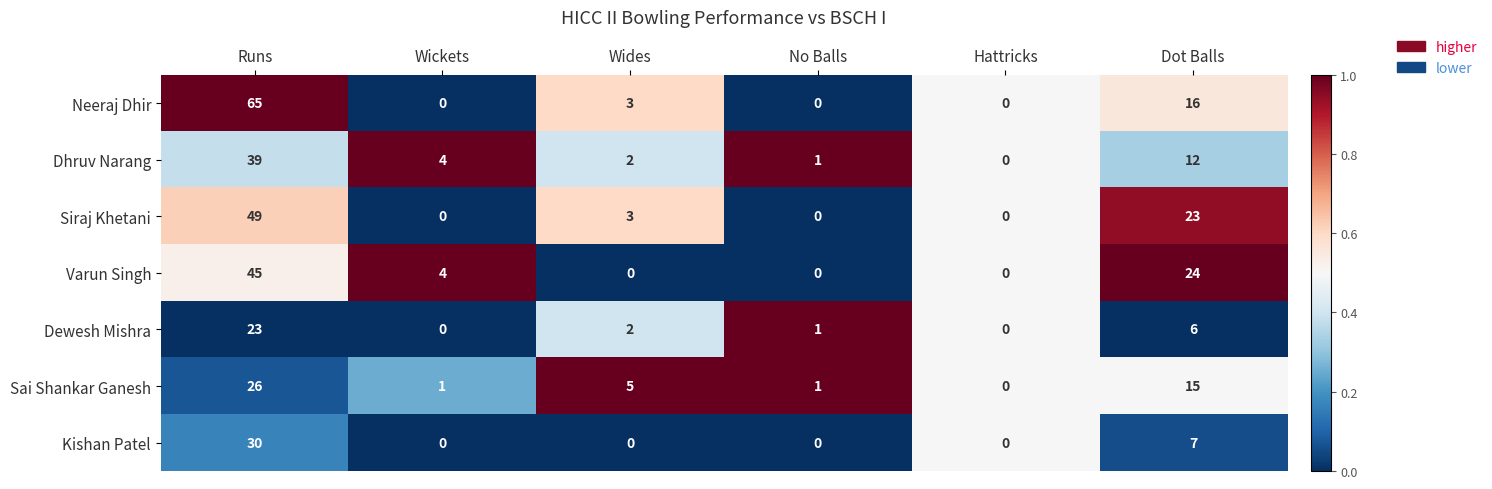

Which series has the widest spread of values?

Neeraj Dhir